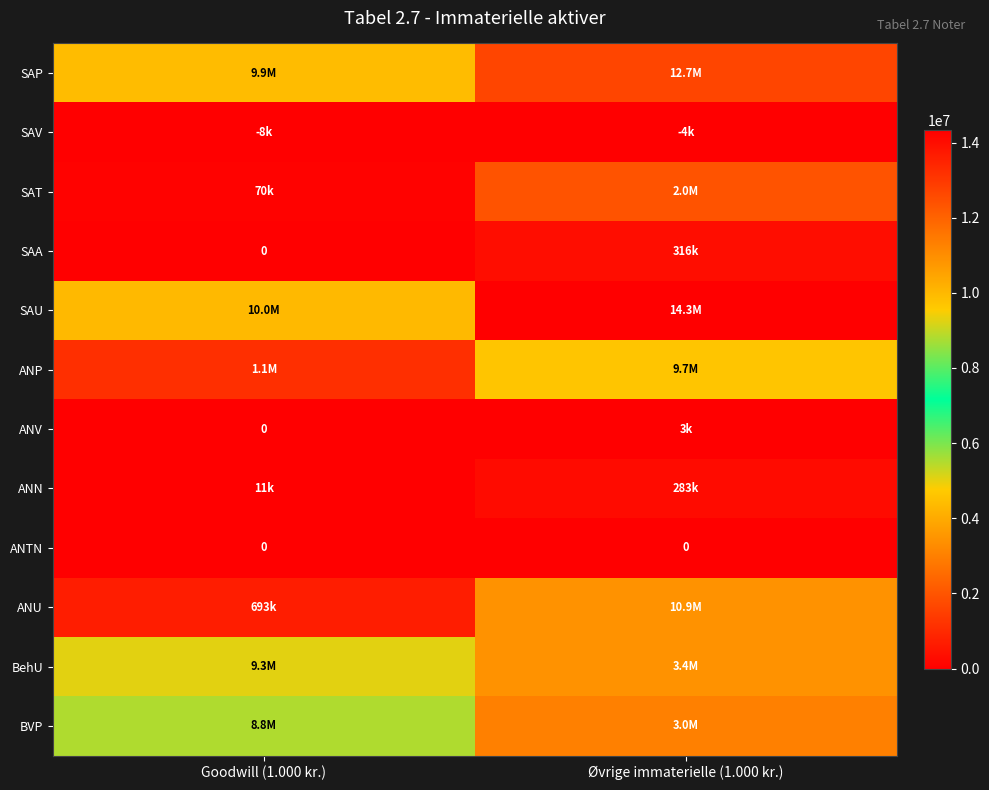

What is the sum of the SAU values at Goodwill (1.000 kr.) and Øvrige immaterielle (1.000 kr.)?

24307616